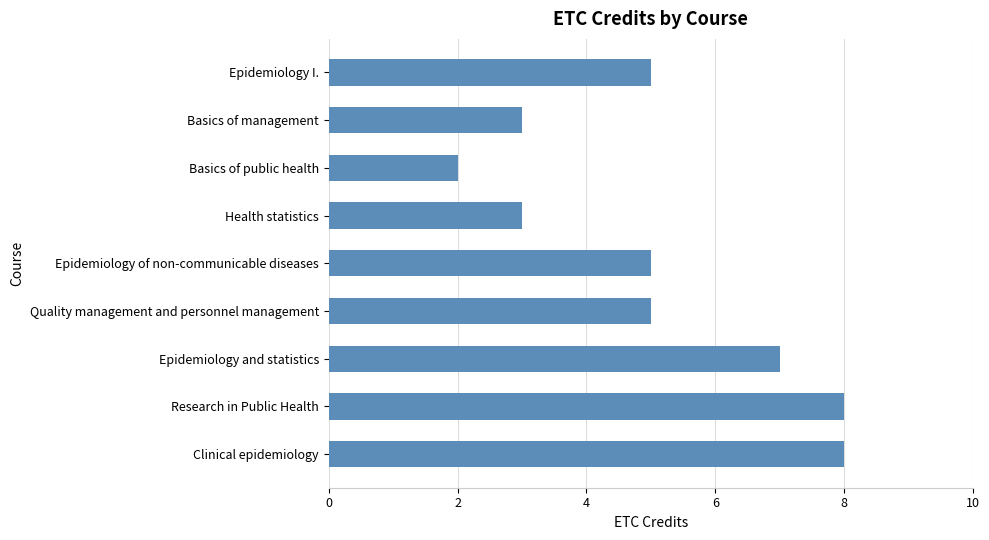

True or false: the data shows 14 at Clinical epidemiology.

False